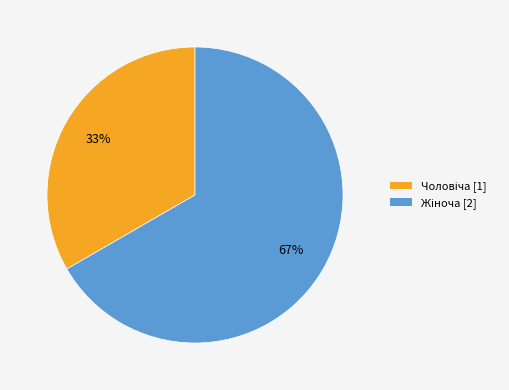

To the nearest percent, what is the average slice percentage?

50%